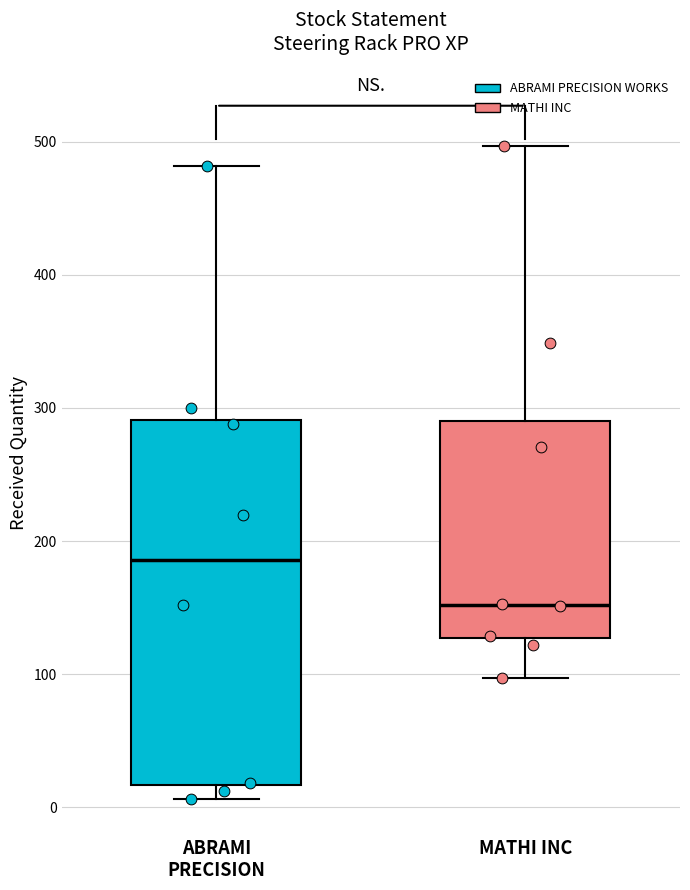

Reading left to right, read every box against the y-axis: the position of its median line, the range the box covers, and the ends of its whiskers. The values are not printed on the chart, so give them approximately, as read against the axis.

ABRAMI PRECISION: median 190, box 20 to 290, whiskers 10 to 480
MATHI INC: median 150, box 130 to 290, whiskers 100 to 500